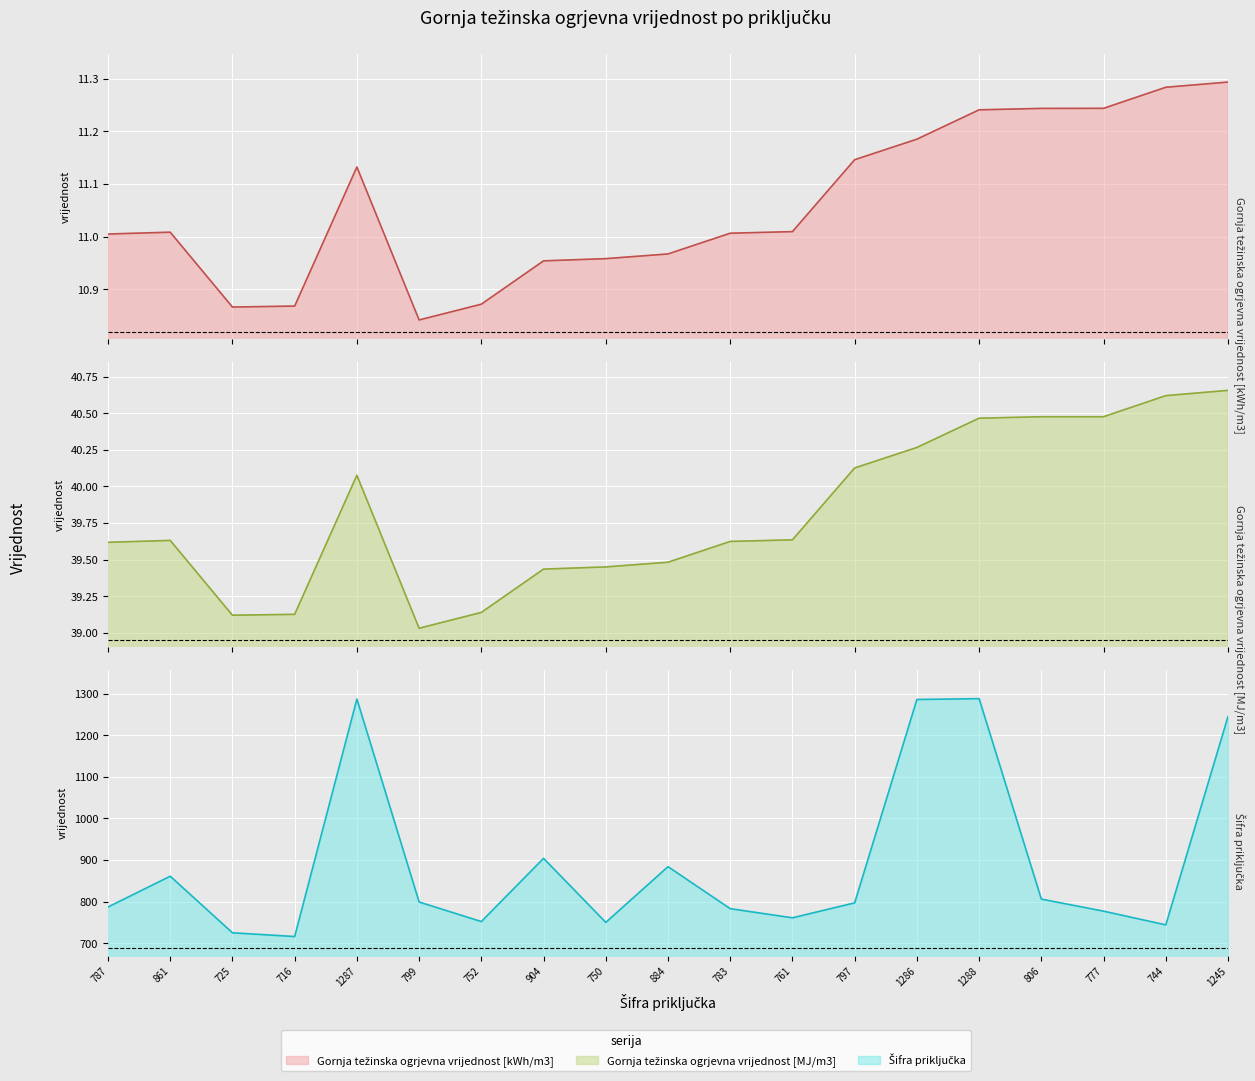

True or false: Šifra priključka and Gornja težinska ogrjevna vrijednost [MJ/m3] cross at least once.

False